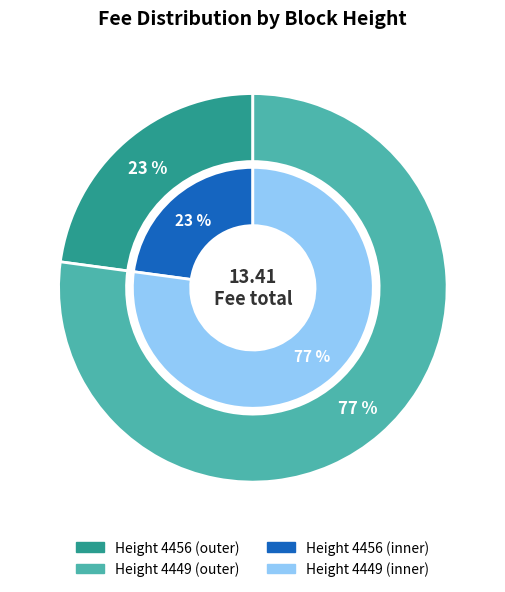

How many slices are in this pie chart?

2